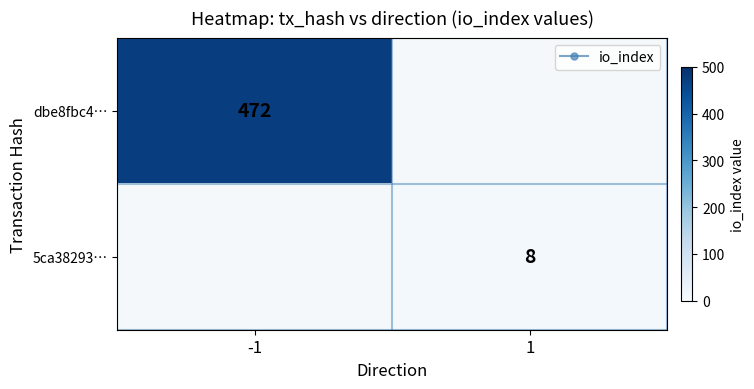

True or false: dbe8fbc4… has a value of 166 at -1.

False